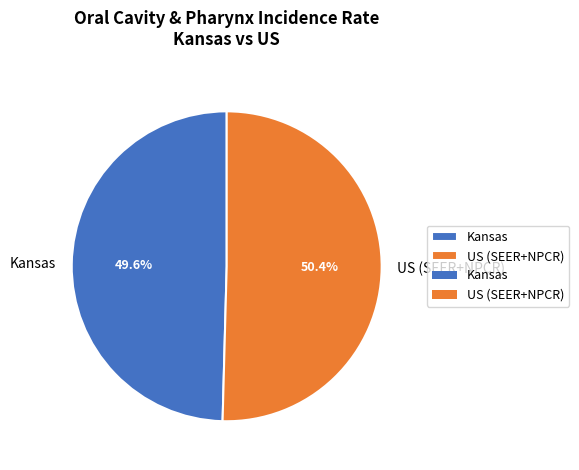

Does any single category account for the majority?

Yes